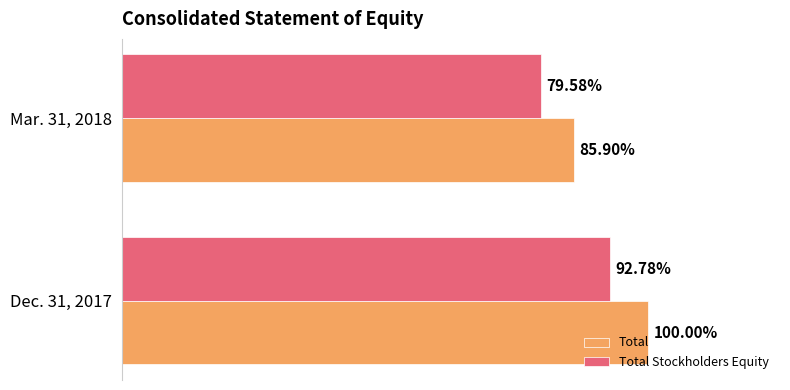

List the labels in order of Total Stockholders Equity value, largest first.

Dec. 31, 2017, Mar. 31, 2018